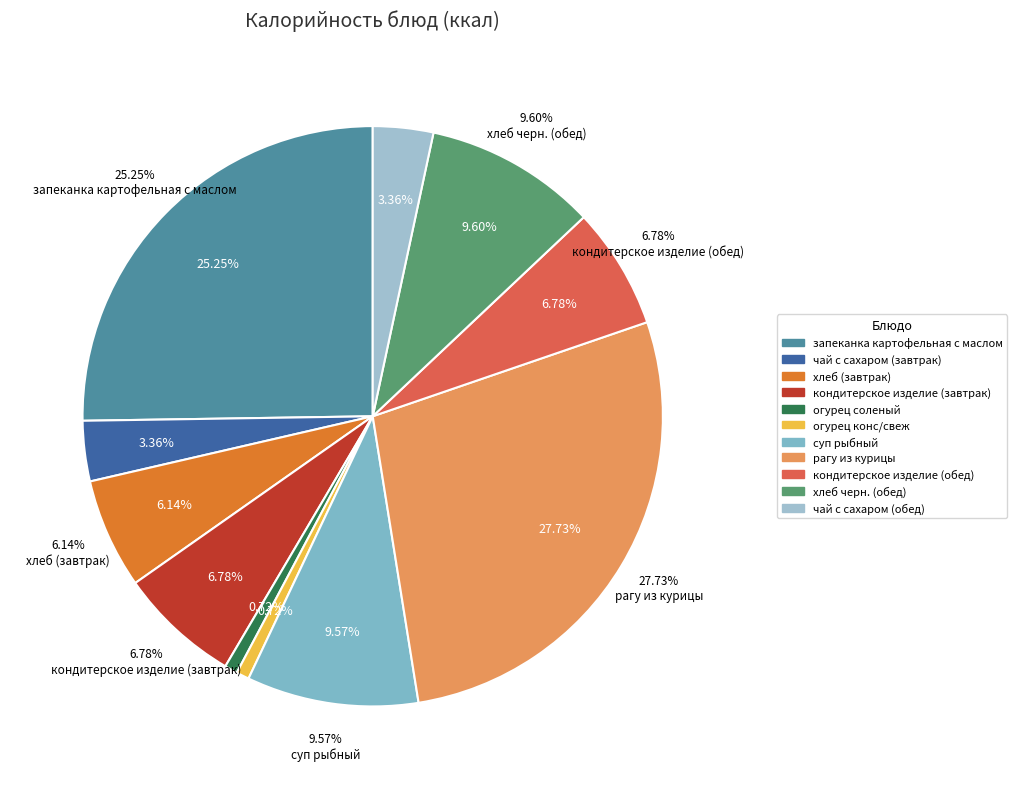

To the nearest percent, what is the difference between the огурец соленый and чай с сахаром (завтрак) slice percentages?

3%